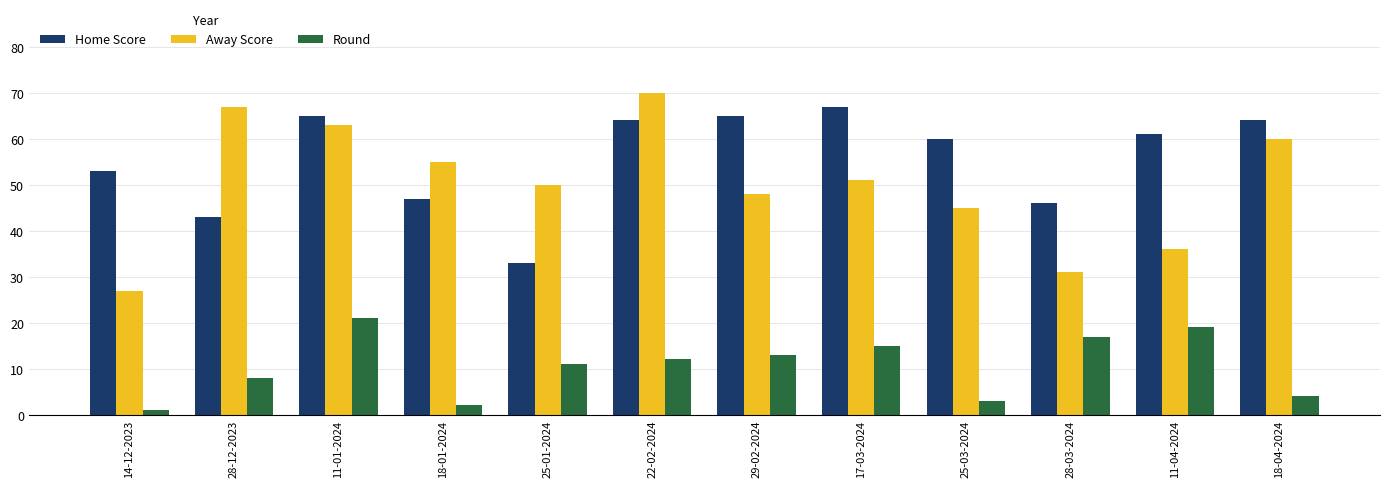

Rank the series at 18-01-2024 from lowest to highest value.

Round, Home Score, Away Score